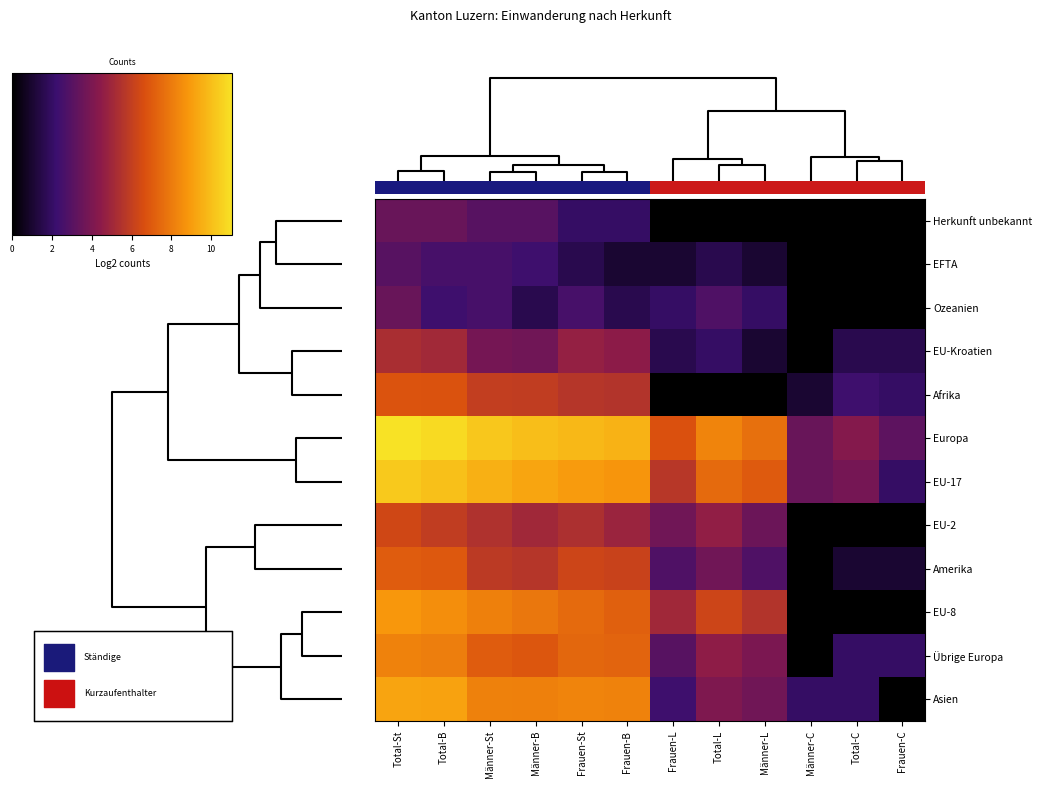

What is the spread (max minus min) of values at Total-C?

4.2